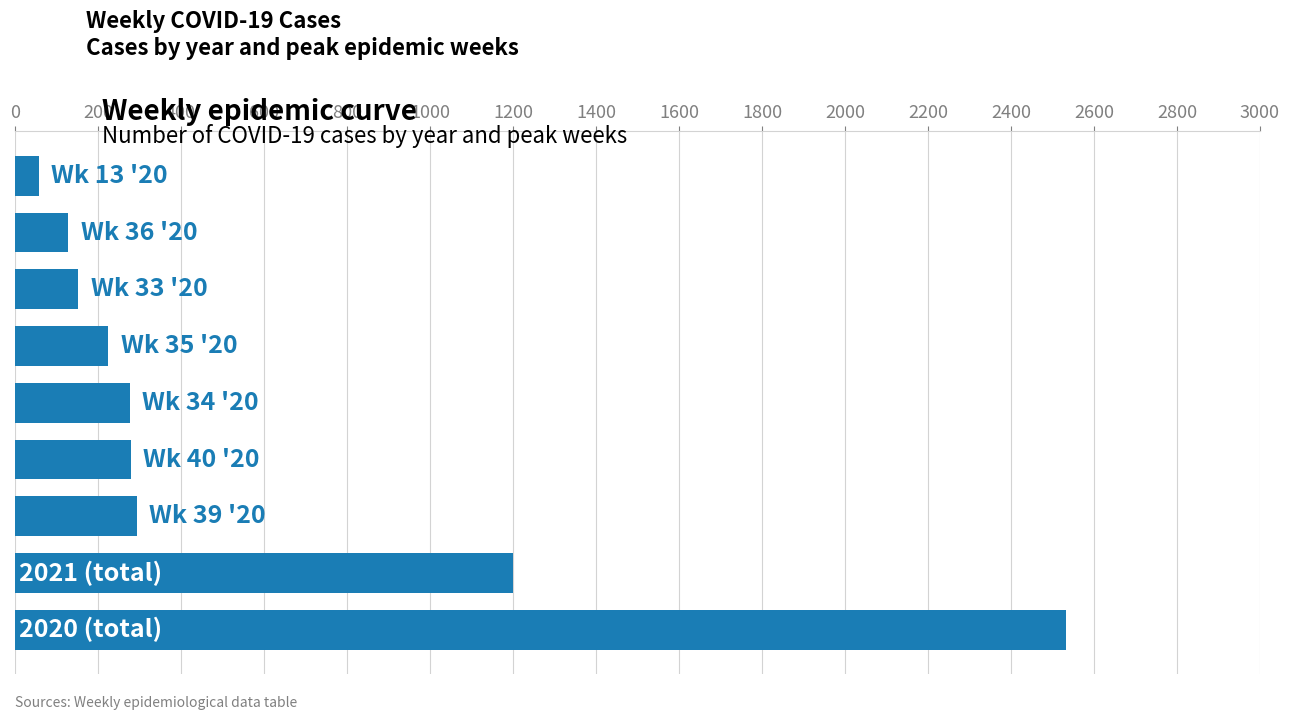

How many bars are there in total?

9